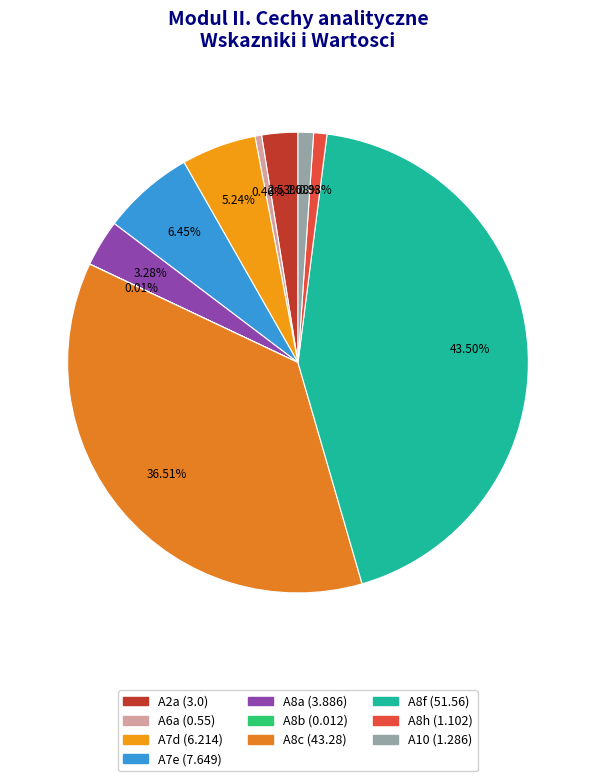

How many slices are in this pie chart?

10